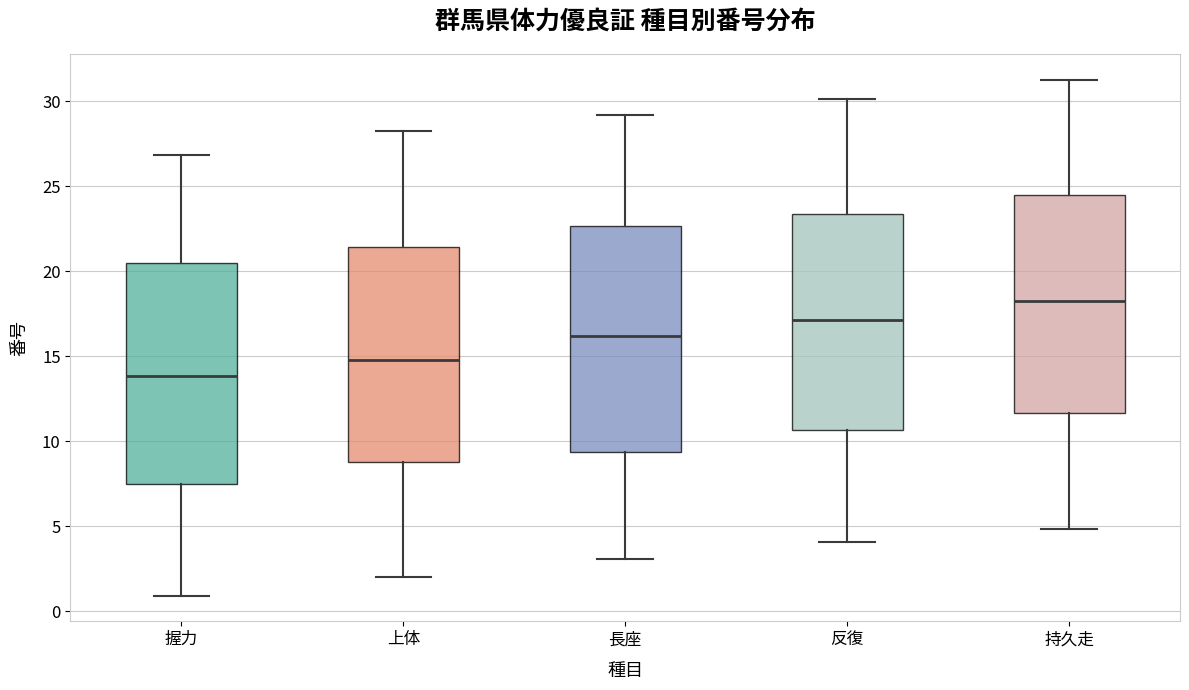

Reading left to right, read every box against the y-axis: the position of its median line, the range the box covers, and the ends of its whiskers. The values are not printed on the chart, so give them approximately, as read against the axis.

握力: median 14.0, box 7.5 to 20.5, whiskers 1.0 to 27.0
上体: median 15.0, box 9.0 to 21.5, whiskers 2.0 to 28.0
長座: median 16.0, box 9.5 to 22.5, whiskers 3.0 to 29.0
反復: median 17.0, box 10.5 to 23.5, whiskers 4.0 to 30.0
持久走: median 18.0, box 11.5 to 24.5, whiskers 5.0 to 31.5